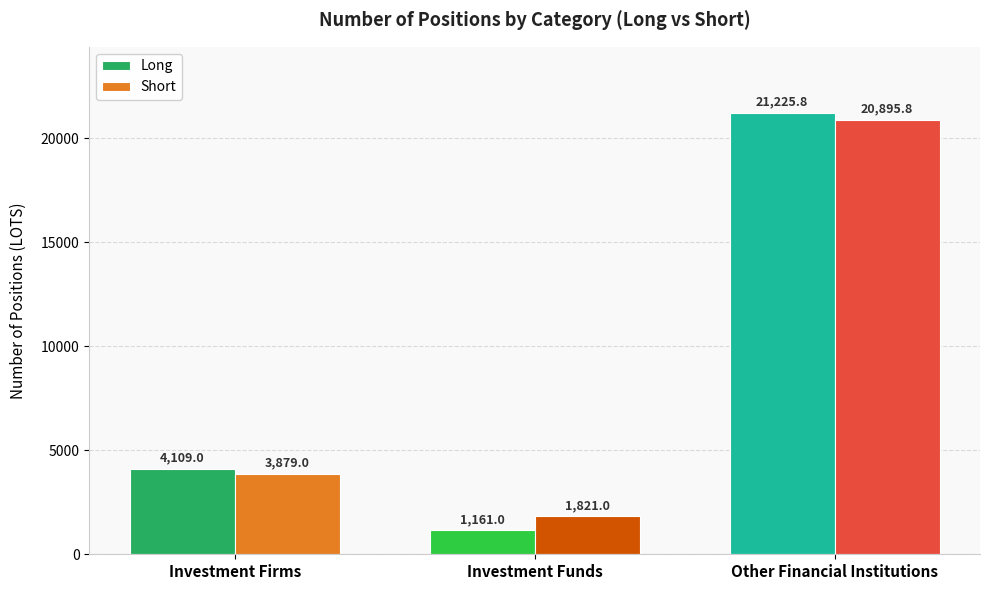

True or false: Long has a value of 1161.0 at Investment Funds.

True